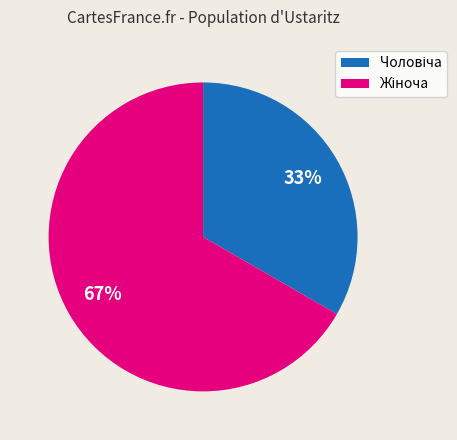

How many slices are in this pie chart?

2